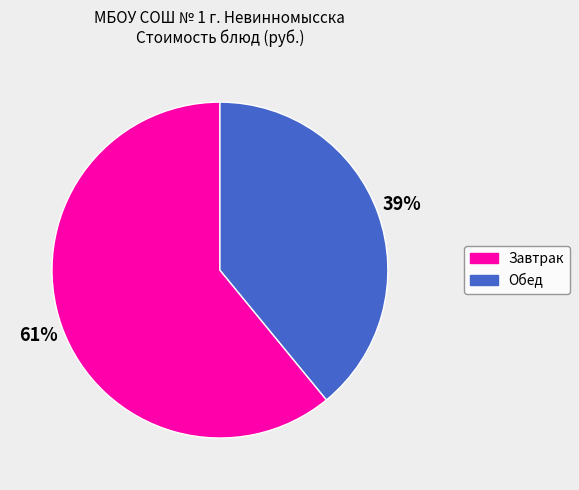

What is the majority slice?

Завтрак